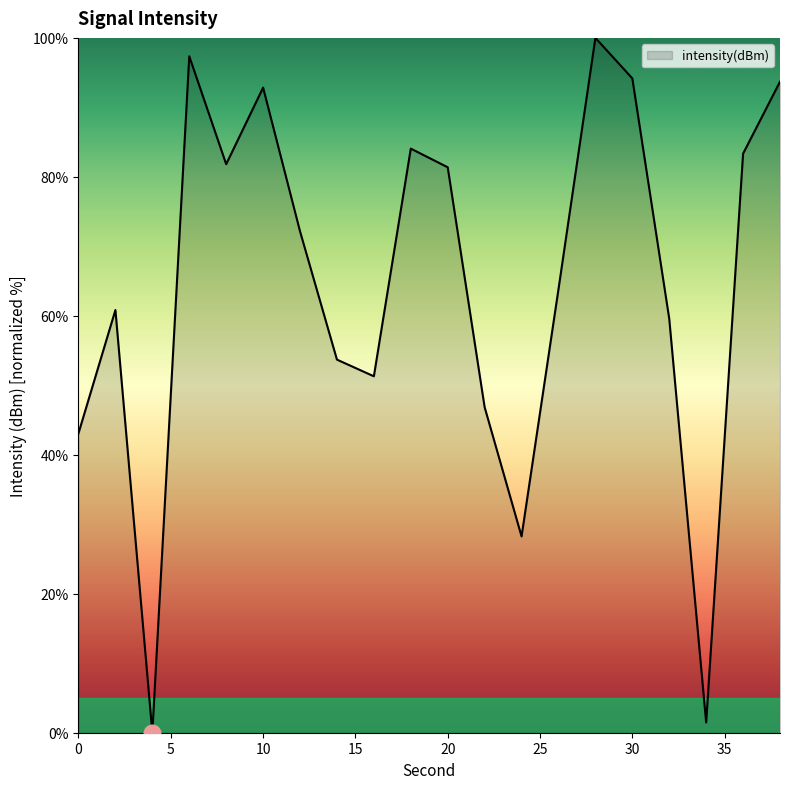

Reading left to right, what are all the values shown in this chart?

43.1	60.8	0.0	97.4	81.8	92.8	72.2	53.7	51.3	84.1	81.4	46.9	28.3	63.8	100.0	94.2	59.6	1.5	83.3	93.7